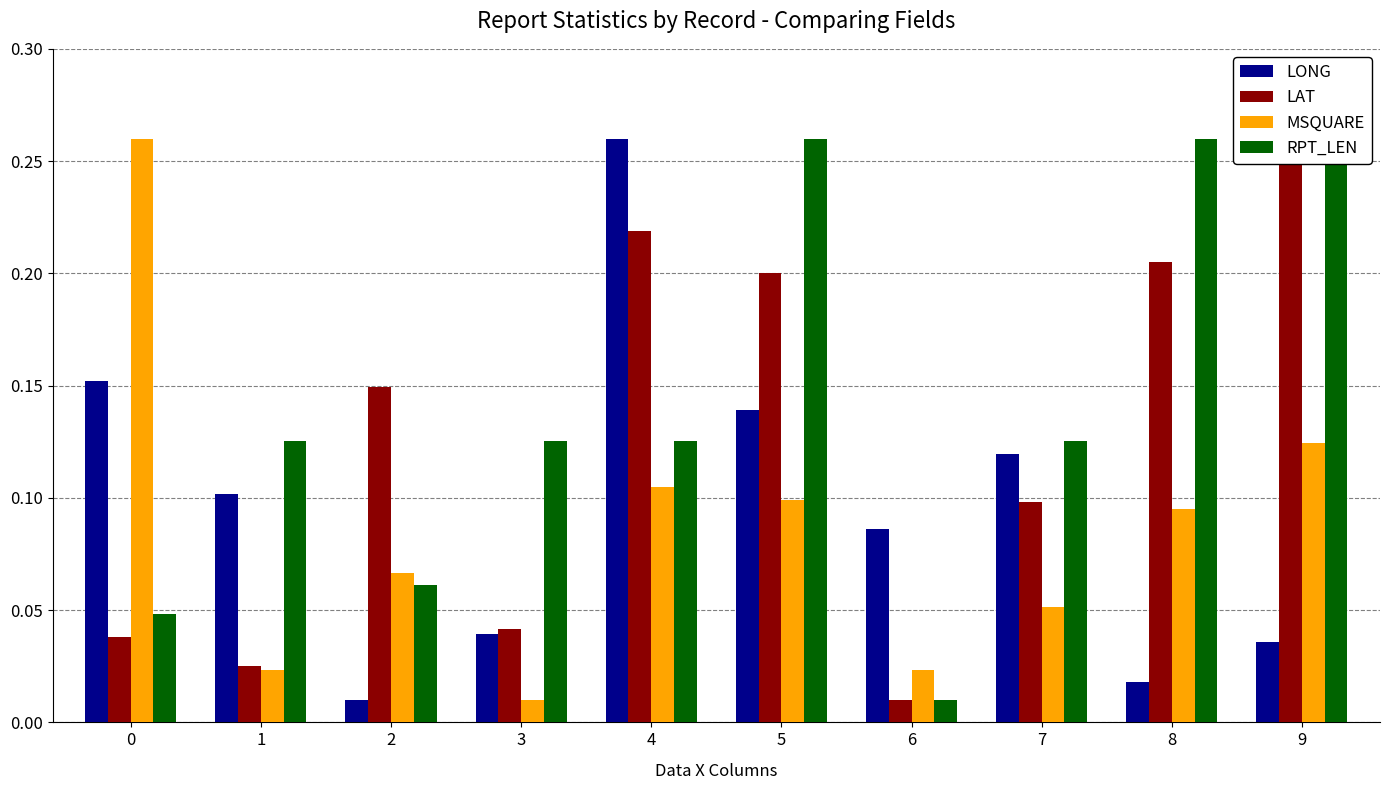

What is the difference between the maximum and minimum values in the LAT series?

0.2